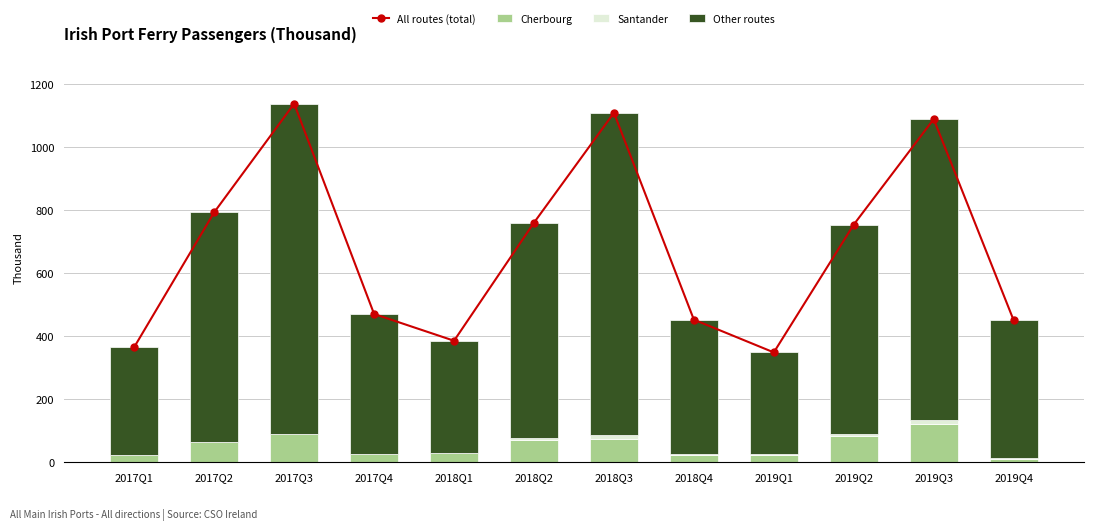

Reading left to right, transcribe all the data shown in this chart.

All routes (total): 2017Q1=366	2017Q2=794	2017Q3=1139	2017Q4=471	2018Q1=386	2018Q2=761	2018Q3=1110	2018Q4=453	2019Q1=349	2019Q2=755	2019Q3=1090	2019Q4=451
Cherbourg: 2017Q1=24	2017Q2=65	2017Q3=91	2017Q4=25	2018Q1=28	2018Q2=72	2018Q3=74	2018Q4=24	2019Q1=22	2019Q2=84	2019Q3=123	2019Q4=11
Santander: 2017Q1=0	2017Q2=0	2017Q3=0	2017Q4=0	2018Q1=0	2018Q2=4	2018Q3=12	2018Q4=1	2019Q1=3	2019Q2=7	2019Q3=12	2019Q4=3
Other routes: 2017Q1=342	2017Q2=729	2017Q3=1048	2017Q4=446	2018Q1=358	2018Q2=685	2018Q3=1024	2018Q4=428	2019Q1=324	2019Q2=664	2019Q3=955	2019Q4=437